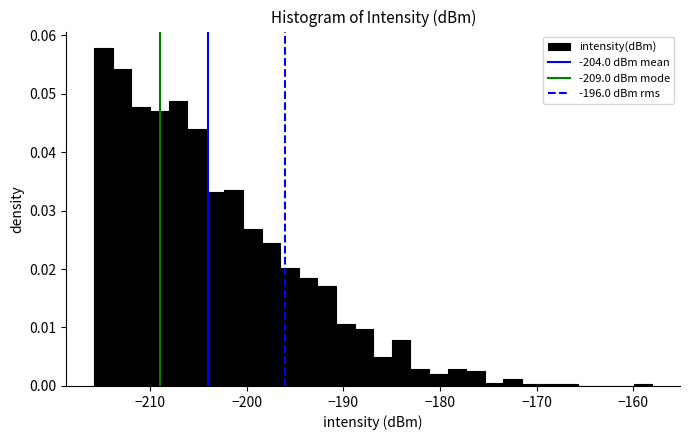

Read against the x-axis, roughly where is the centre of the tallest bar?

-215